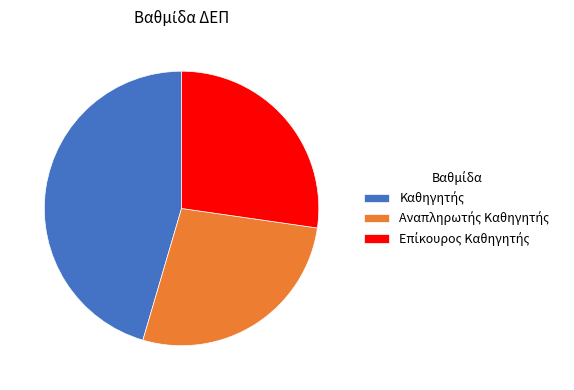

Is there any slice that represents more than half of the pie?

No